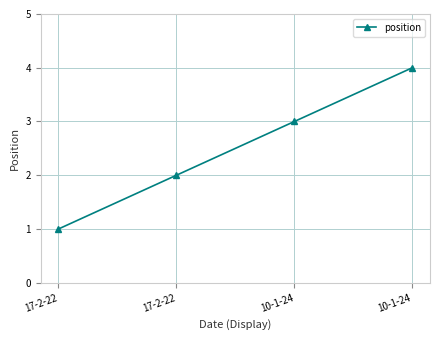

Does the chart display data point markers on the line(s)?

Yes